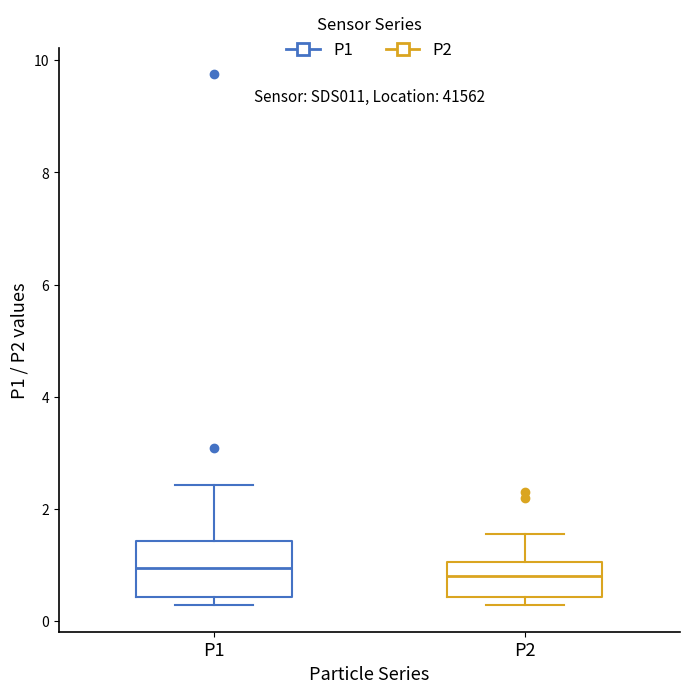

Reading left to right, transcribe this box plot: for each box, give where its median line is, the range the box spans, and where its two whiskers end, as read against the y-axis. The values are not printed on the chart, so give them approximately, as read against the axis.

P1: median 1.0, box 0.4 to 1.4, whiskers 0.2 to 2.4
P2: median 0.8, box 0.4 to 1.0, whiskers 0.2 to 1.6